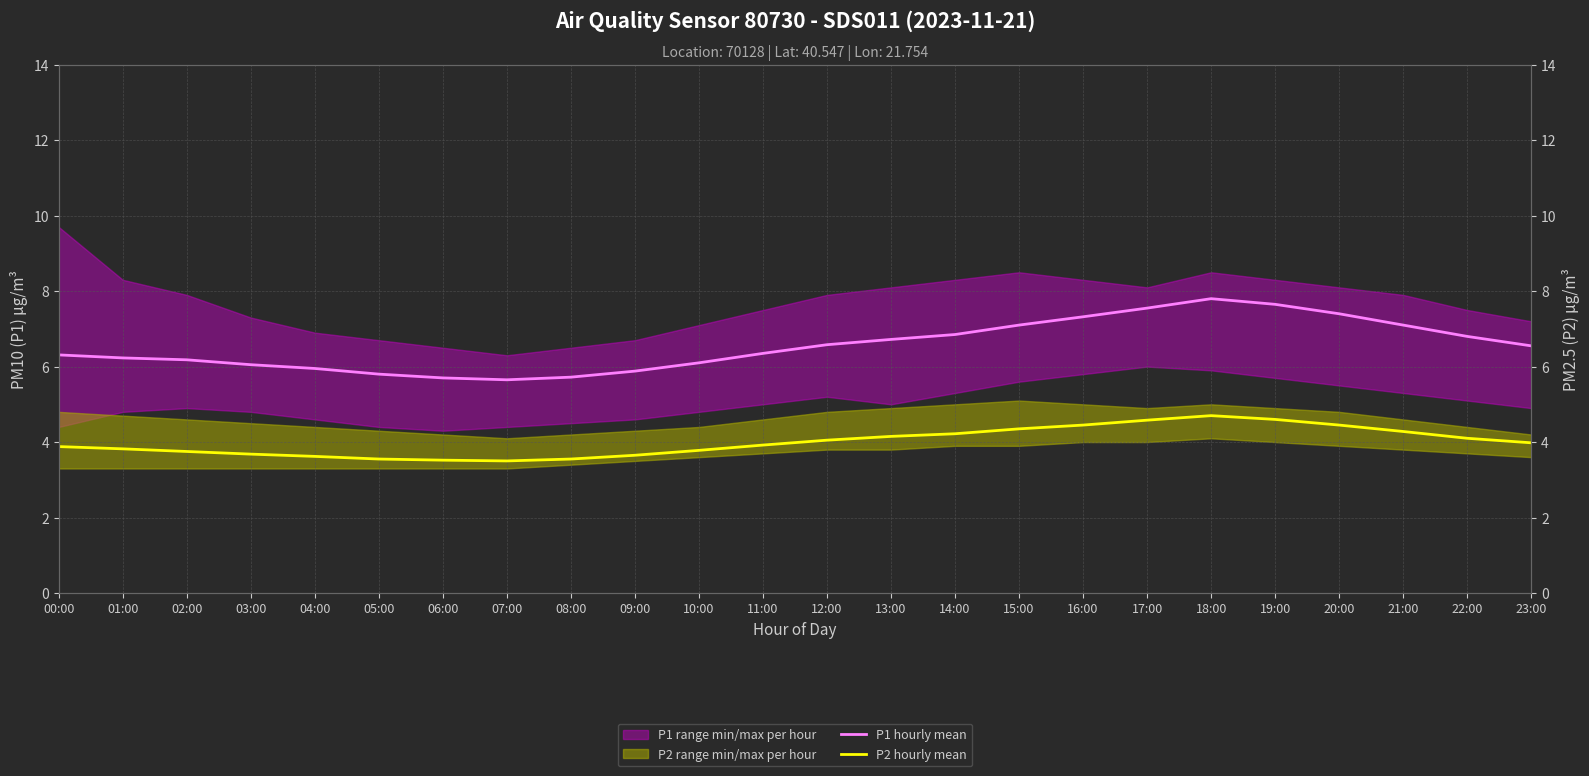

Is this an area chart (filled region under the line)?

No